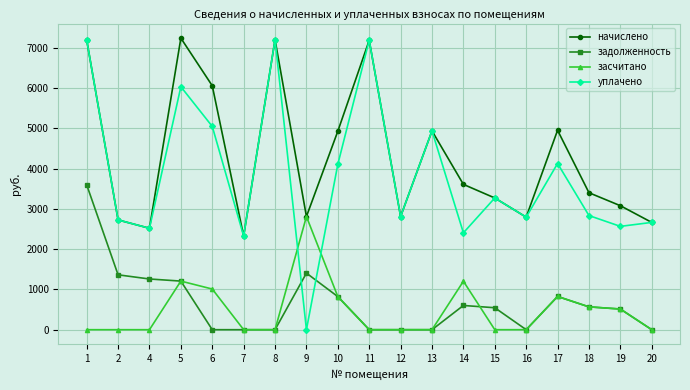

What is the difference between the highest and lowest values at 13?

4938.2